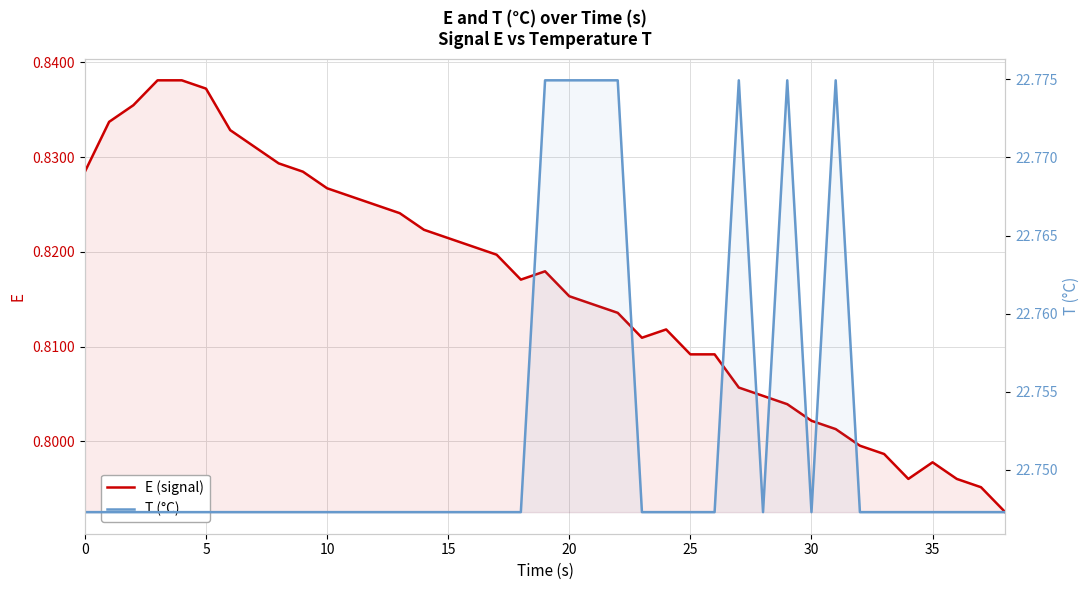

The value of E (signal) at 34 is 0.8. True or false?

True